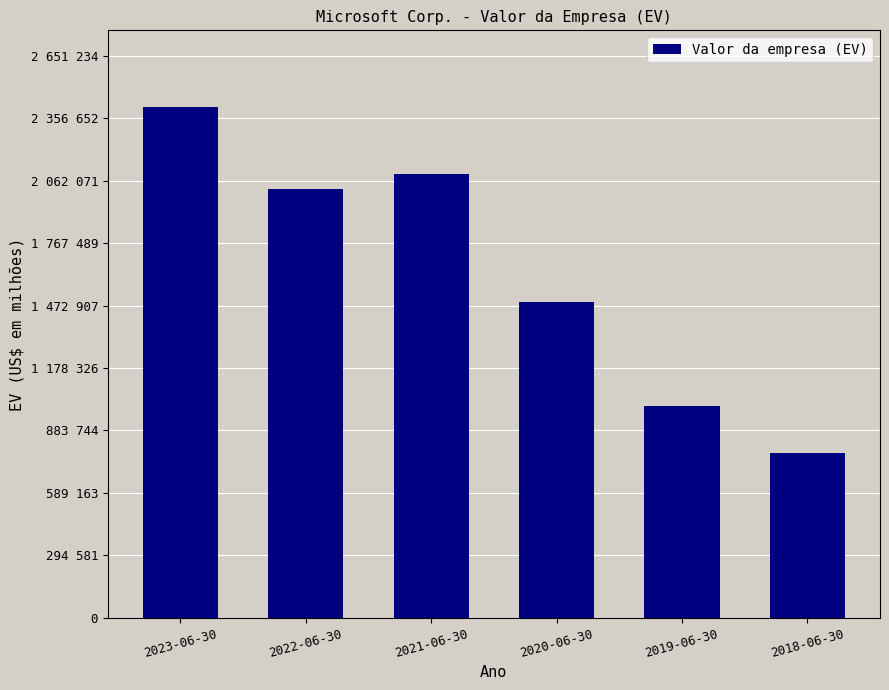

Does the chart contain stacked bars?

No